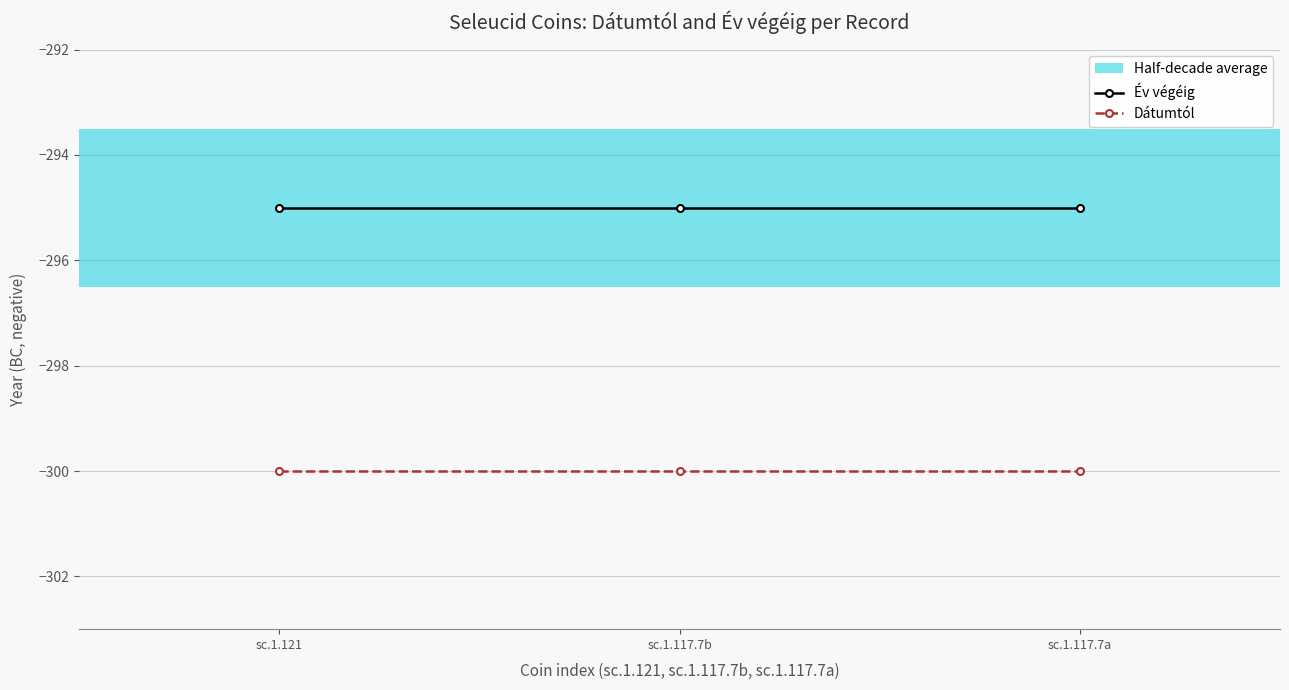

Rank the series by their average value, from highest to lowest.

Év végéig, Dátumtól